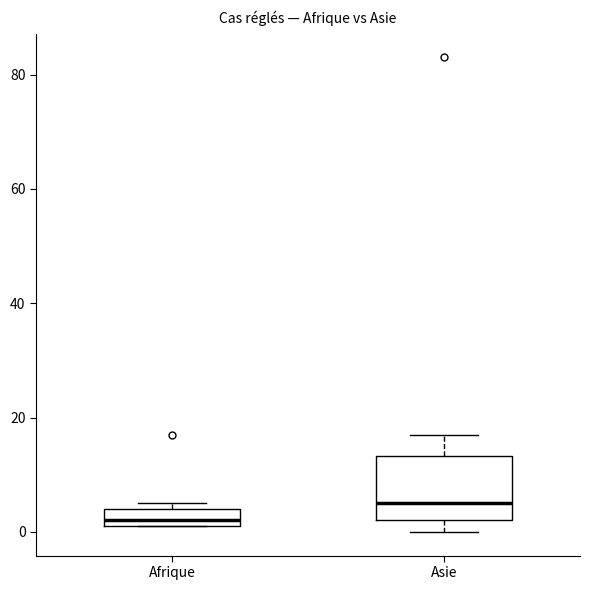

Reading left to right, transcribe this box plot: for each box, give where its median line is, the range the box spans, and where its two whiskers end, as read against the y-axis. The values are not printed on the chart, so give them approximately, as read against the axis.

Afrique: median 2 (just above the box's lower edge), box 2 to 4, whiskers 2 to 6
Asie: median 6, box 2 to 14, whiskers 0 to 18